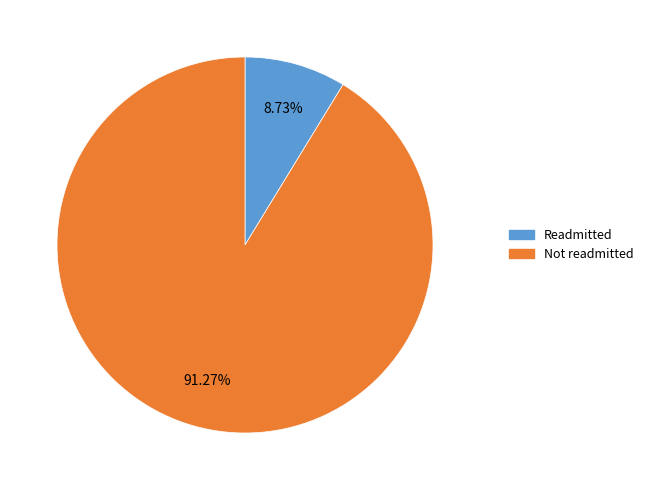

Combined, do Not readmitted and Readmitted account for over 50%?

Yes